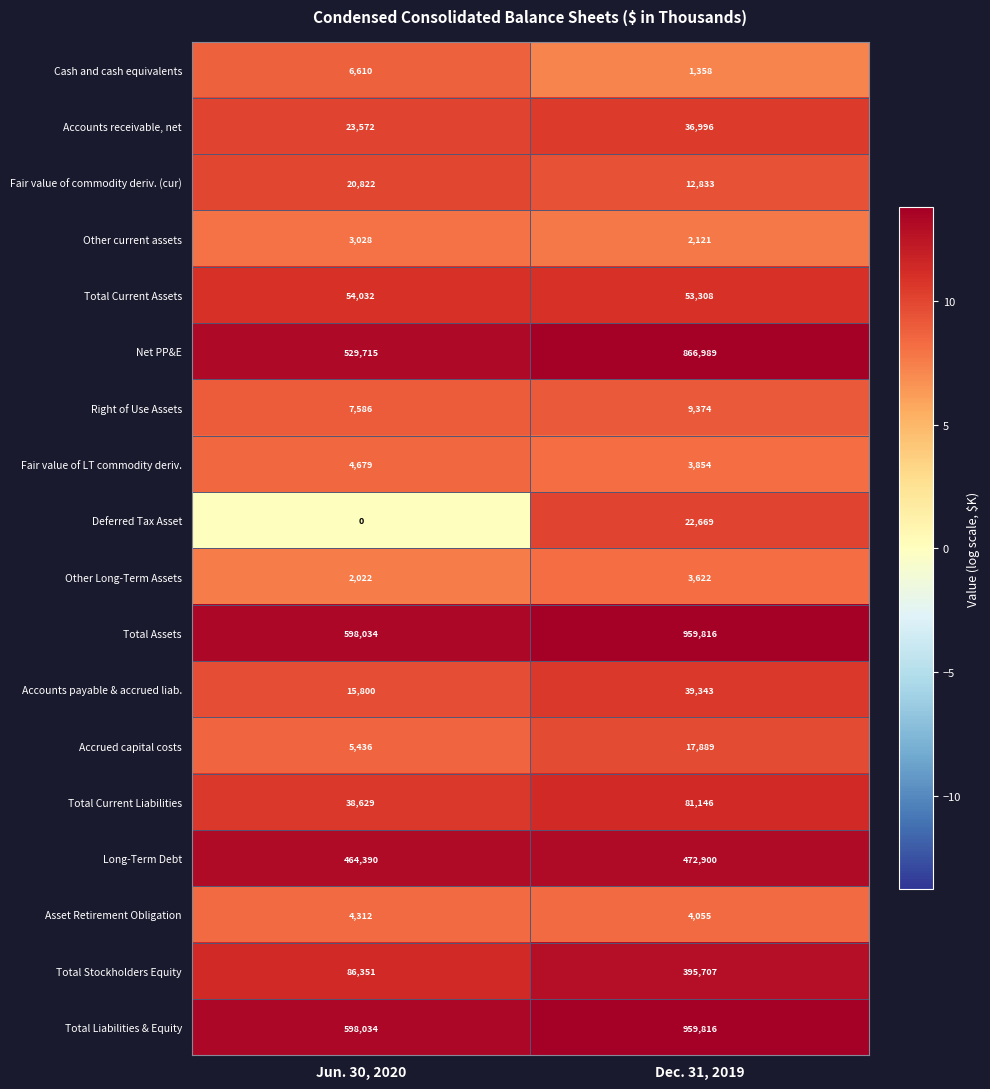

At which category is the sum across all series the highest?

Dec. 31, 2019